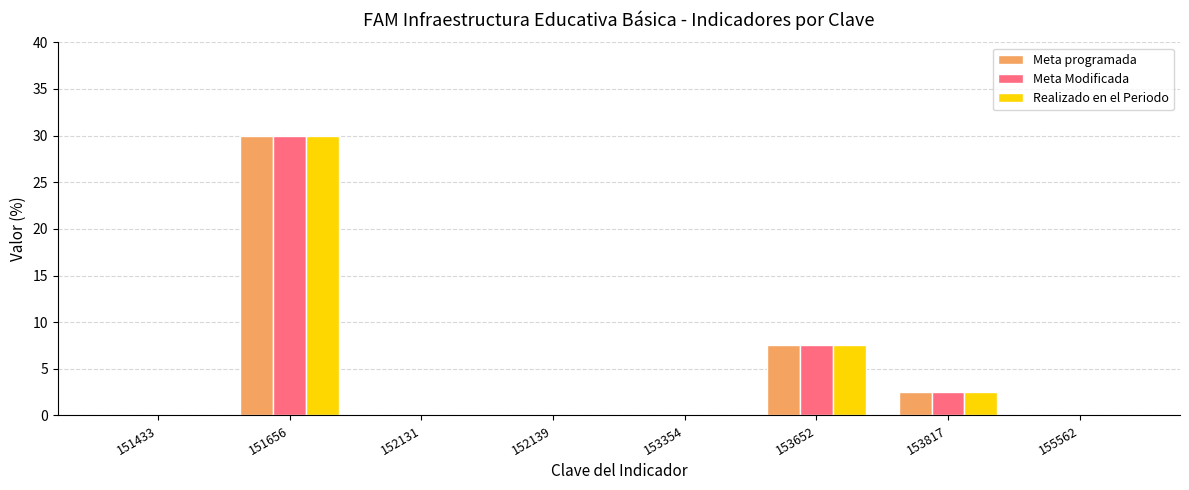

The Meta programada series shows 0.0 at 155562. True or false?

True